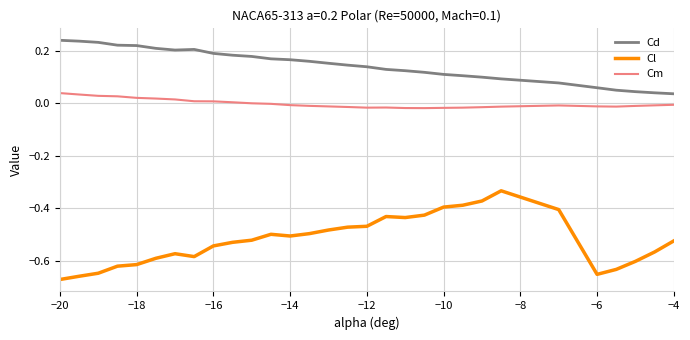

True or false: Cd and Cm cross at least once.

False